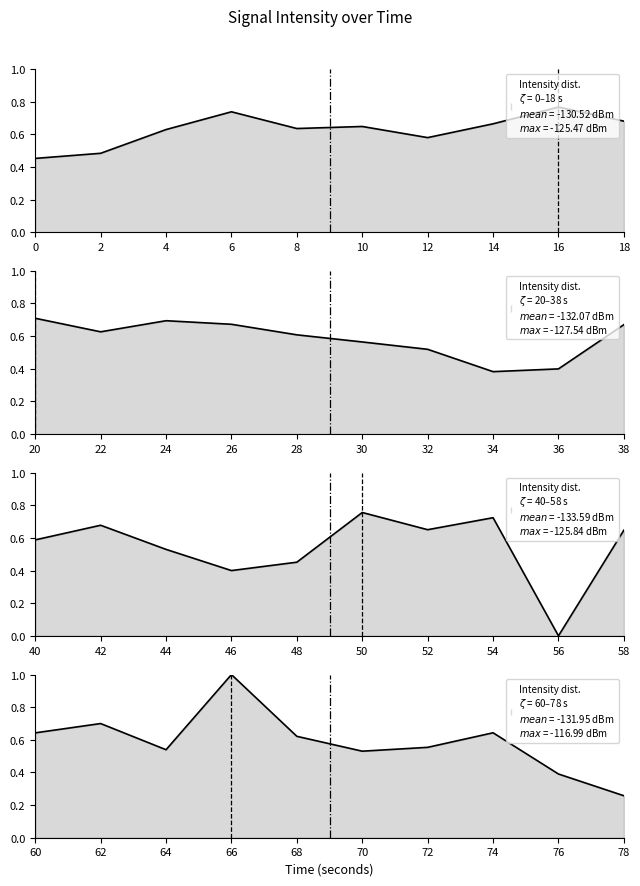

How many lines are shown in the chart?

4